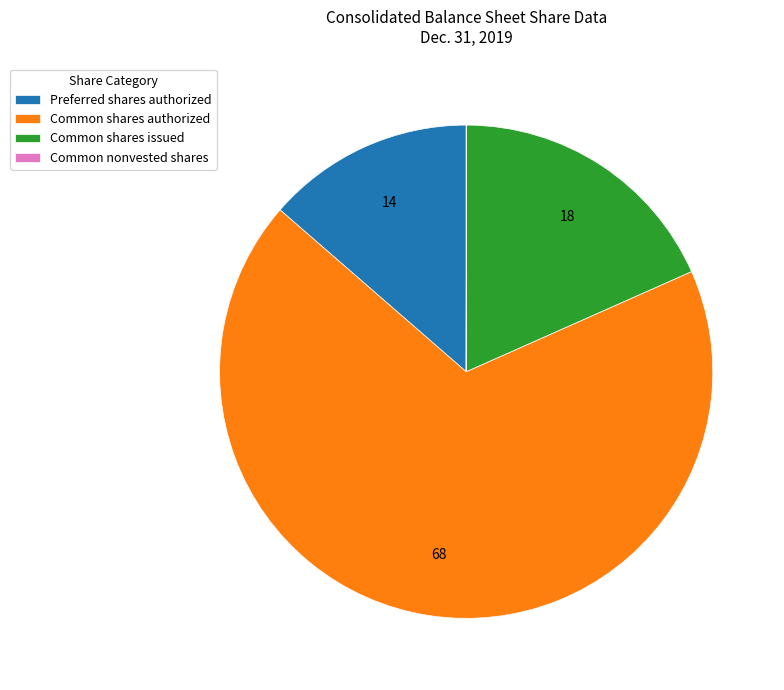

Between Preferred shares authorized and Common shares authorized, which is larger?

Common shares authorized